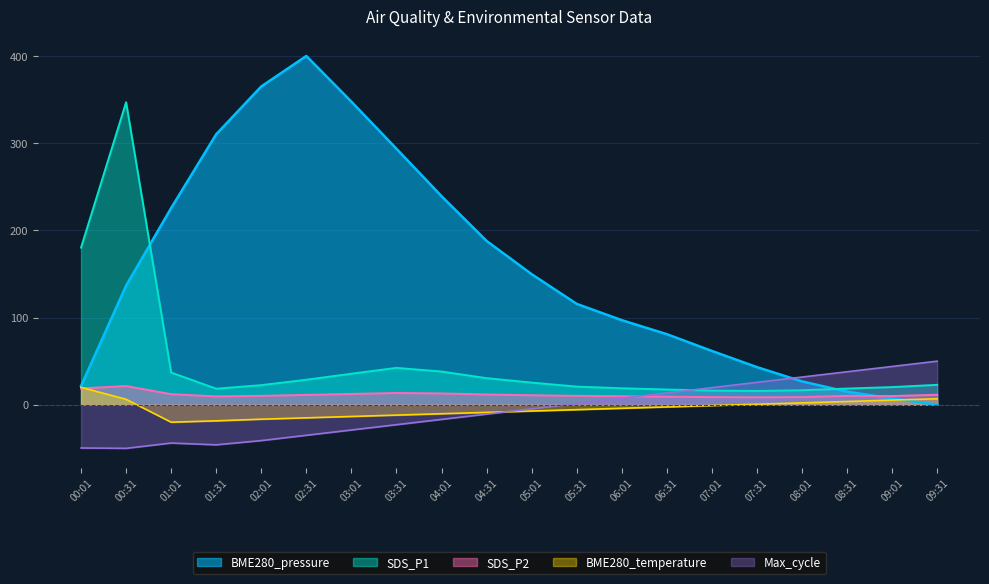

How many lines are shown in the chart?

5